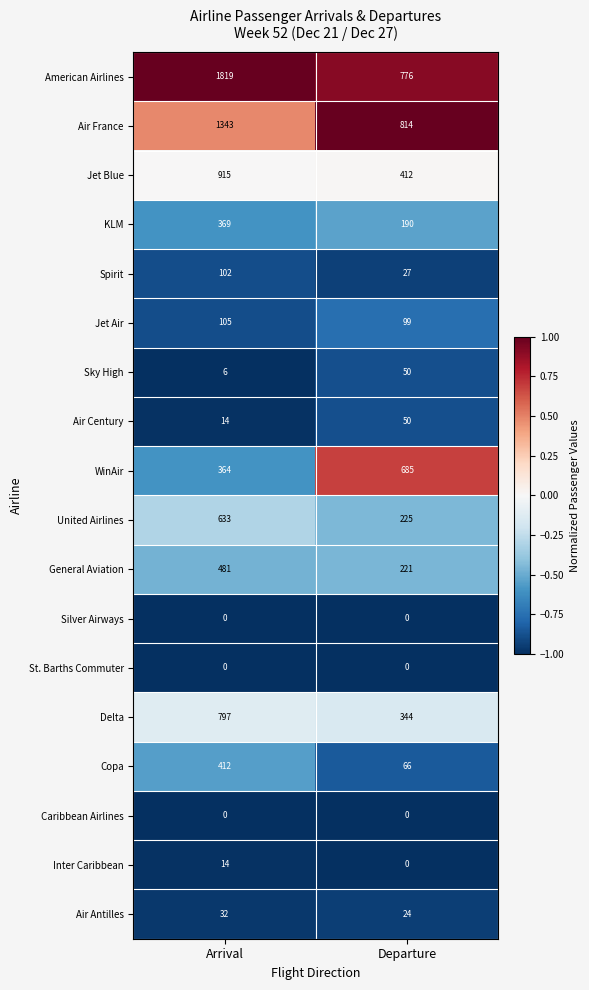

What is the greatest value displayed?

1819